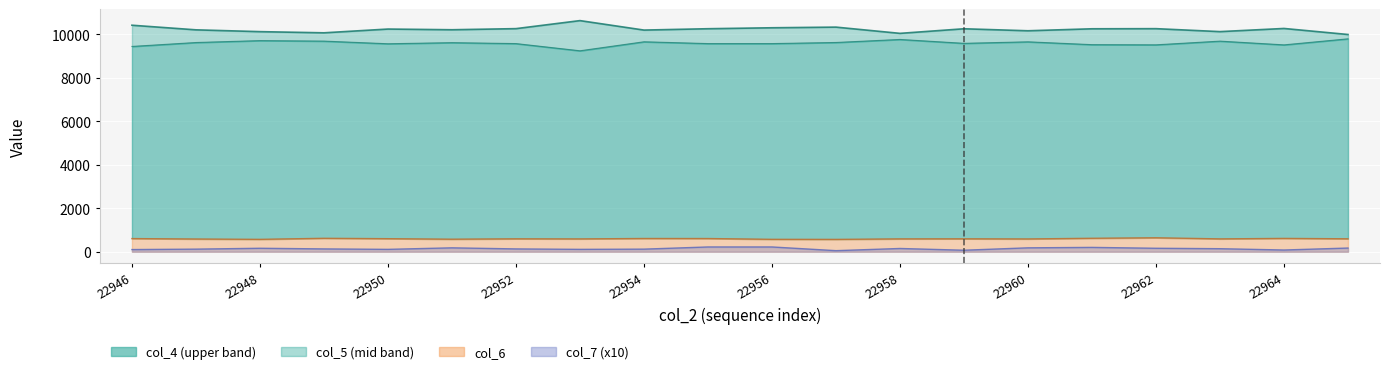

Where is col_4 nearest to the value 10305?

22956